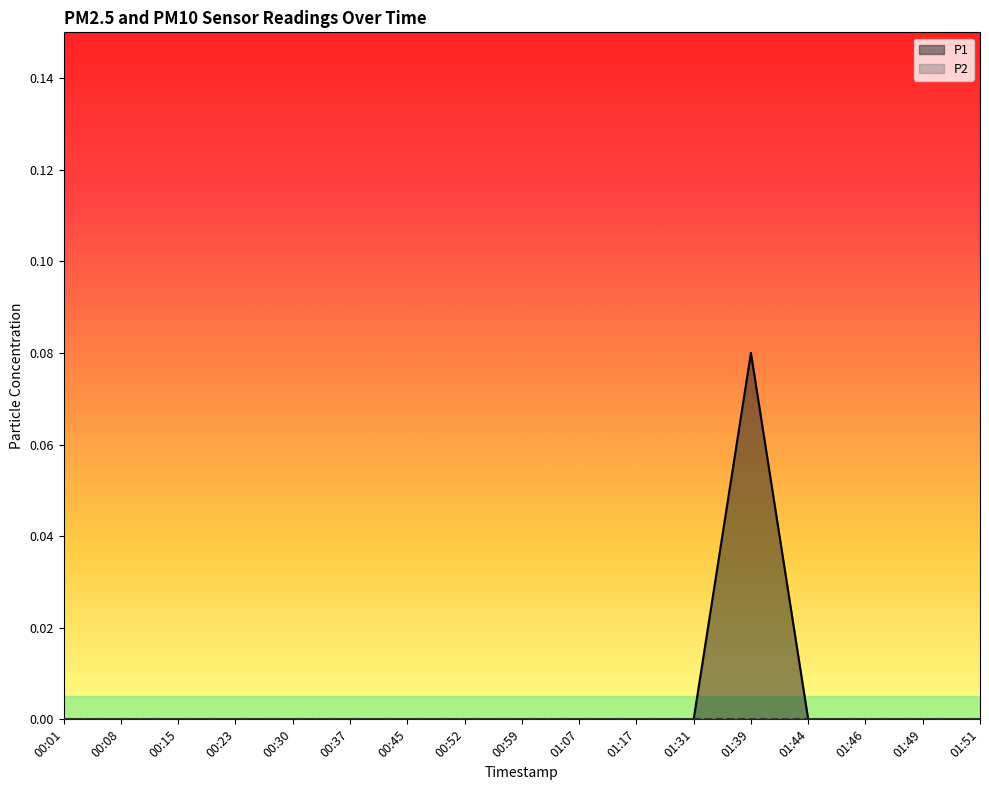

List the labels in order of value, largest first.

01:39, 00:01, 00:08, 00:15, 00:23, 00:30, 00:37, 00:45, 00:52, 00:59, 01:07, 01:17, 01:31, 01:44, 01:46, 01:49, 01:51